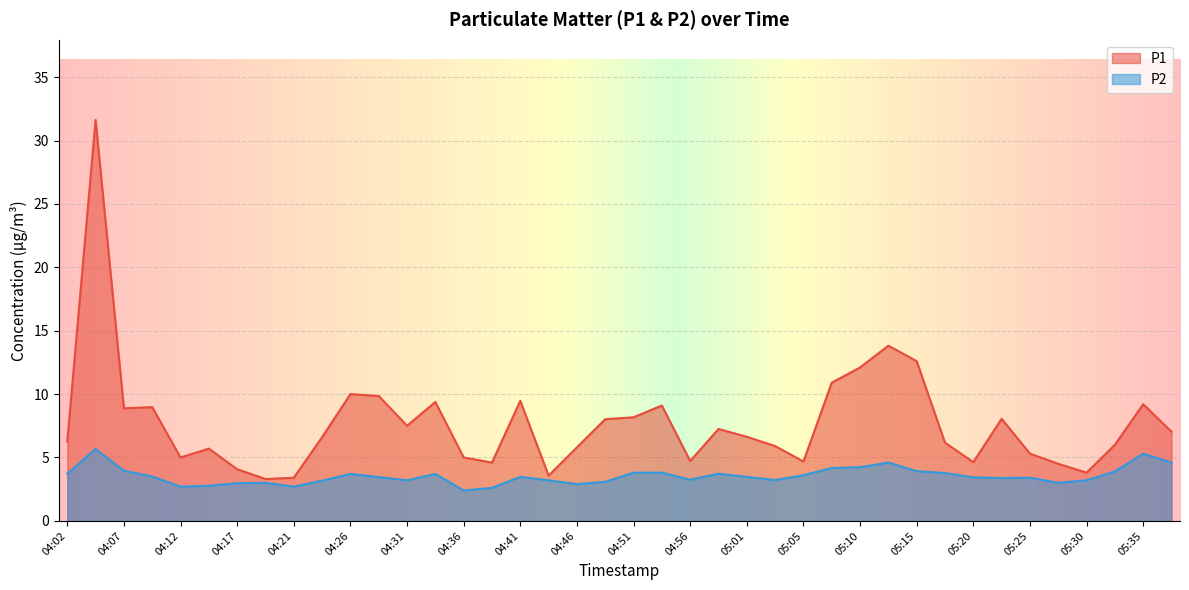

What is the difference between the second highest and minimum values in the P1 series?

10.5